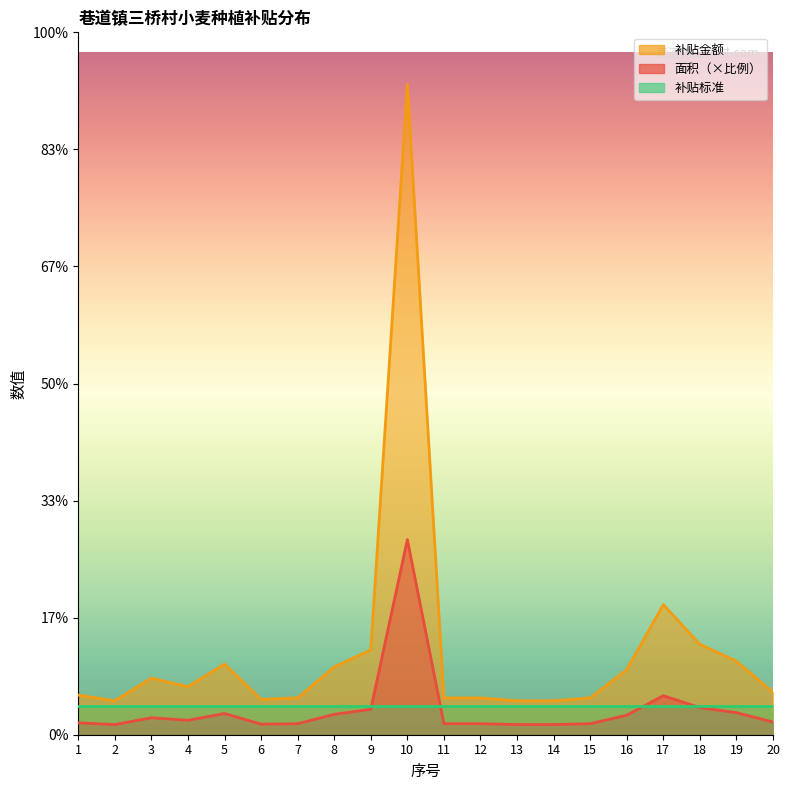

The value of 补贴金额 at 10 is 341.1. True or false?

False